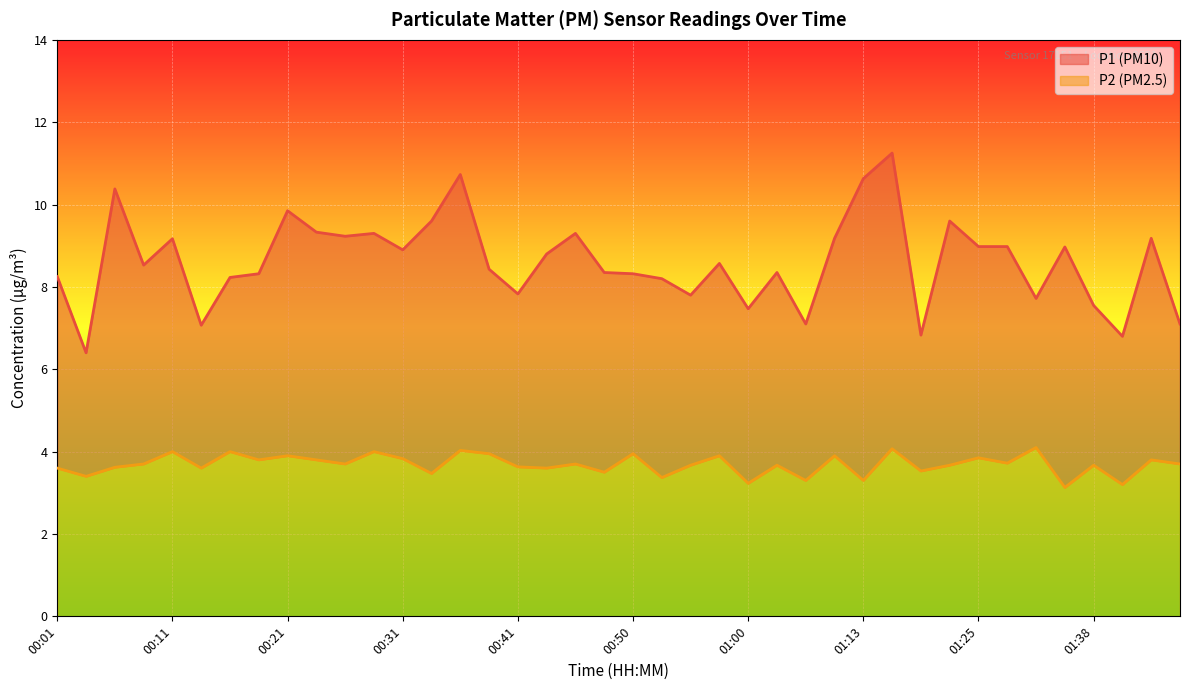

What is the lowest value of the P2 series?

3.1